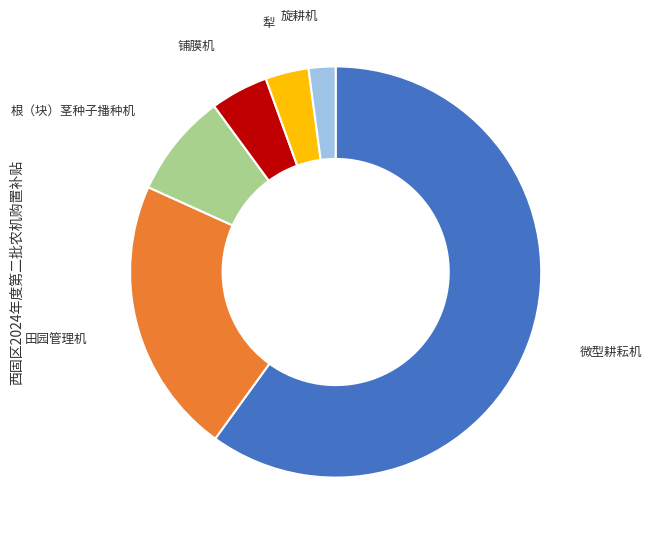

Is there a majority slice in this chart?

Yes